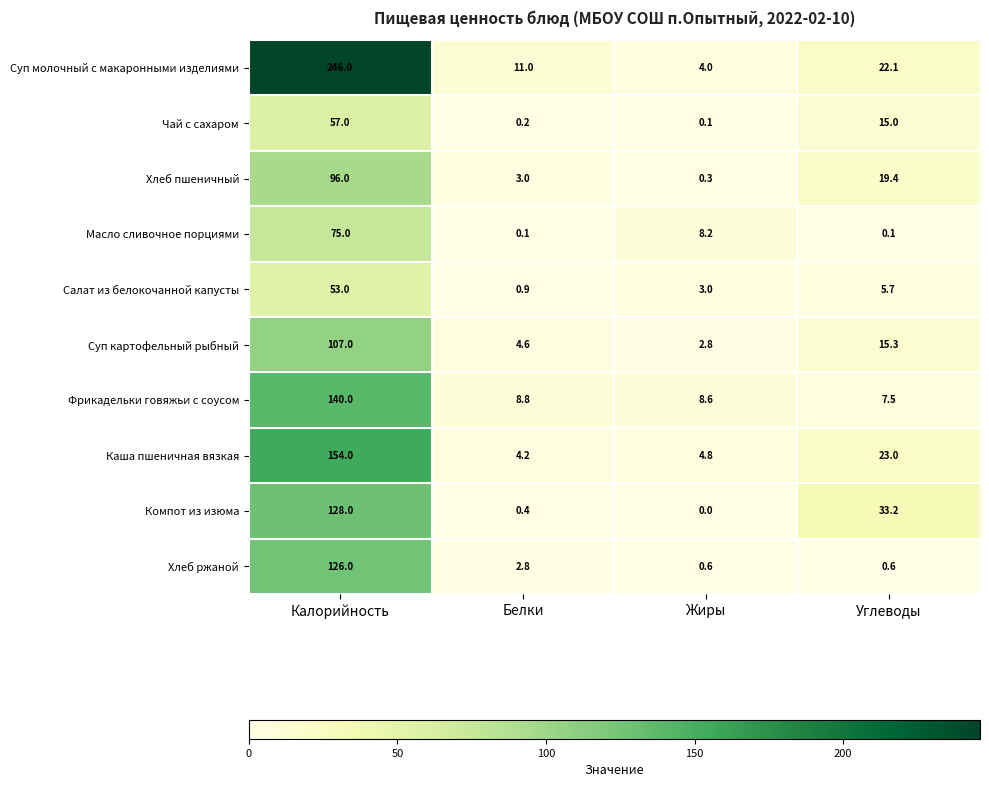

What is the approximate value of Масло сливочное порциями at Жиры?

8.2